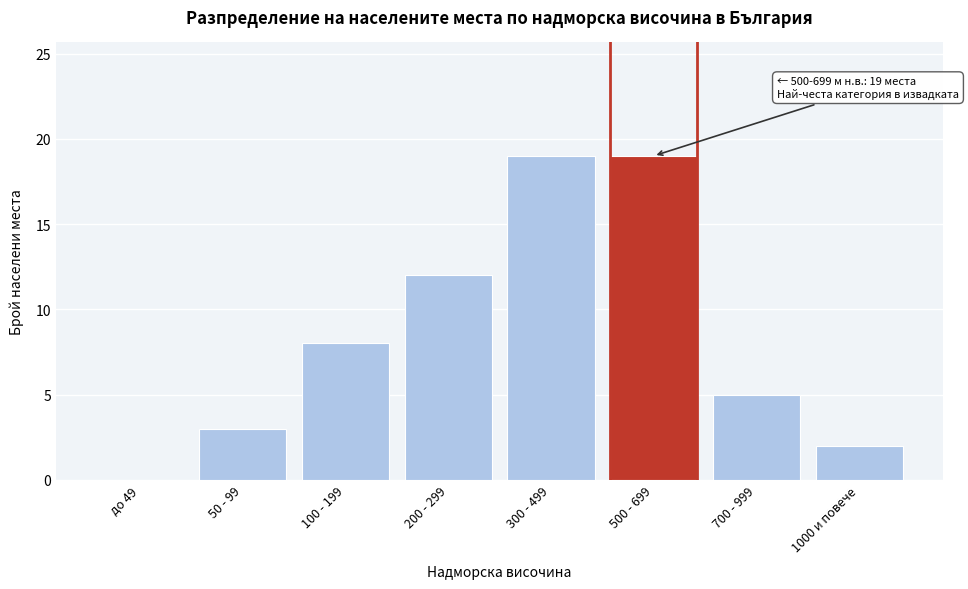

Reading right to left, what are all the values shown in this chart?

1000 и повече=2	700 - 999=5	500 - 699=19	300 - 499=19	200 - 299=12	100 - 199=8	50 - 99=3	до 49=0